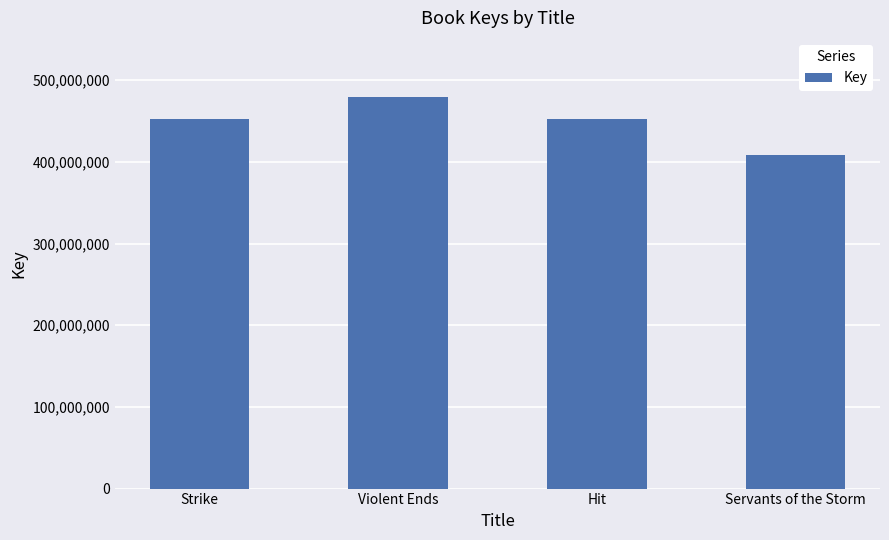

What is the average value?

448616803